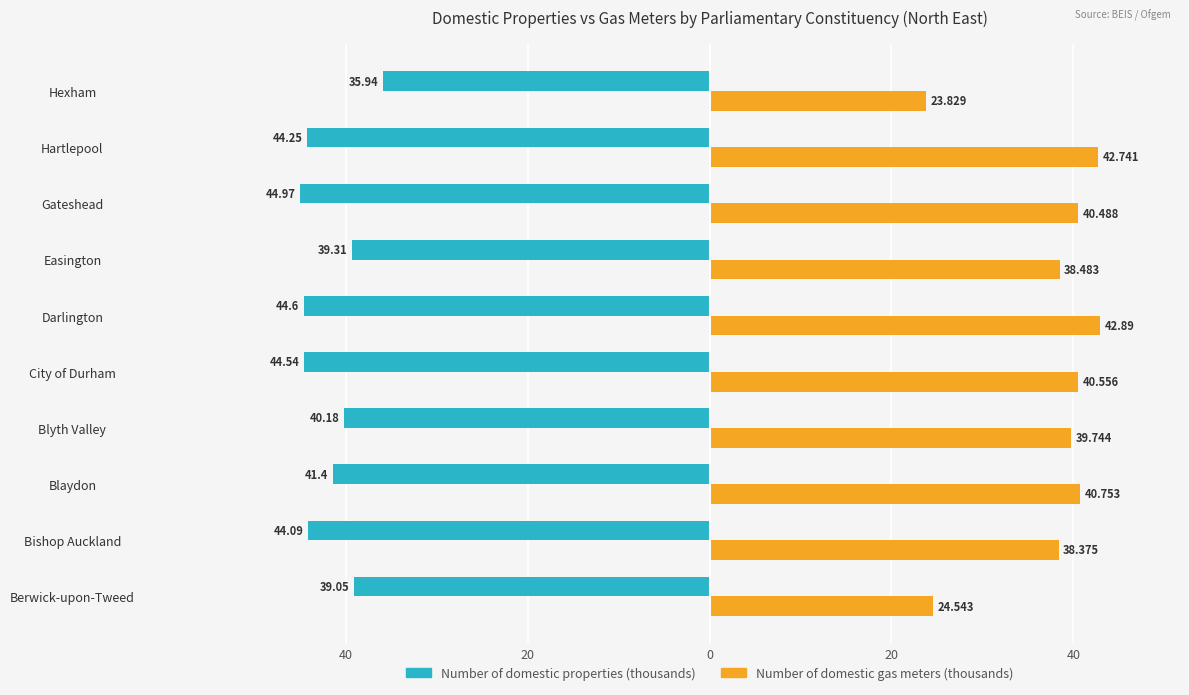

What are all the series names shown in the legend?

Number of domestic properties (thousands), Number of domestic gas meters (thousands)